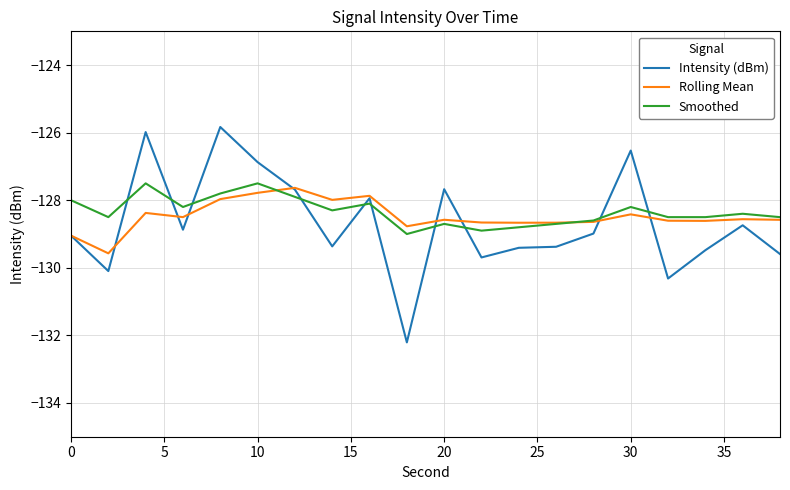

What is the minimum value shown in the chart?

-132.2